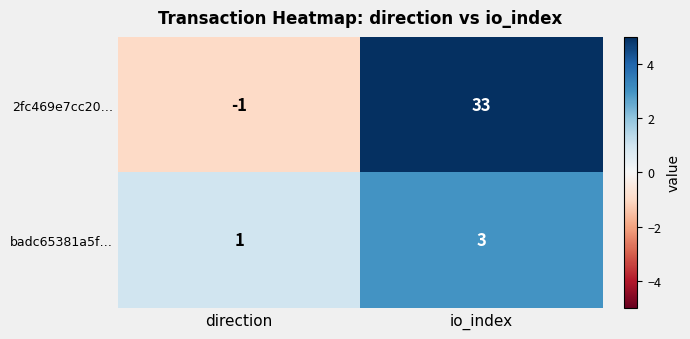

What is the smallest value displayed?

-1